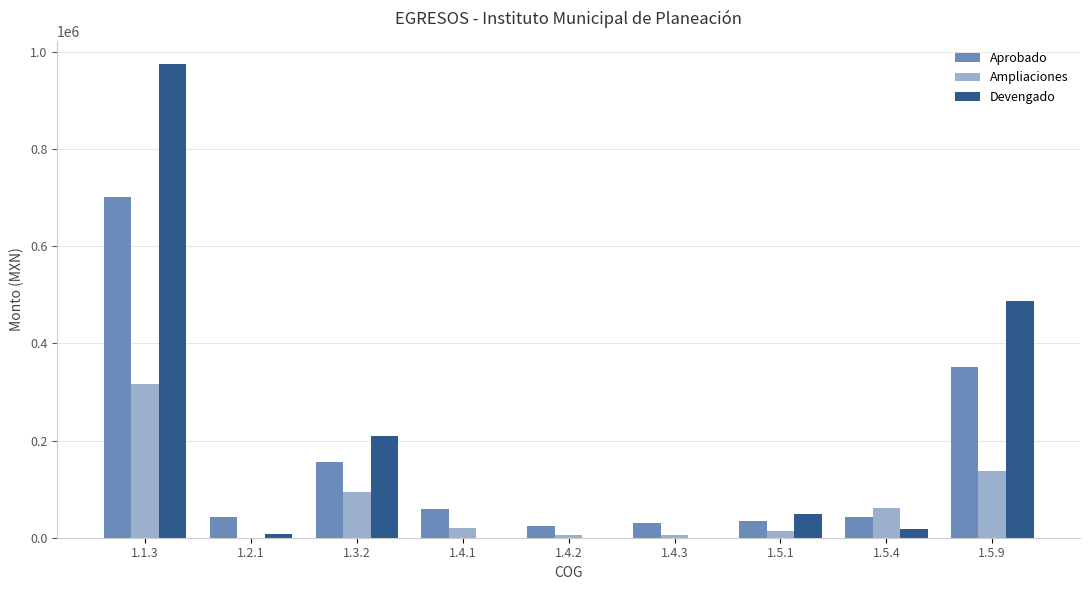

Which series has the widest spread of values?

Devengado